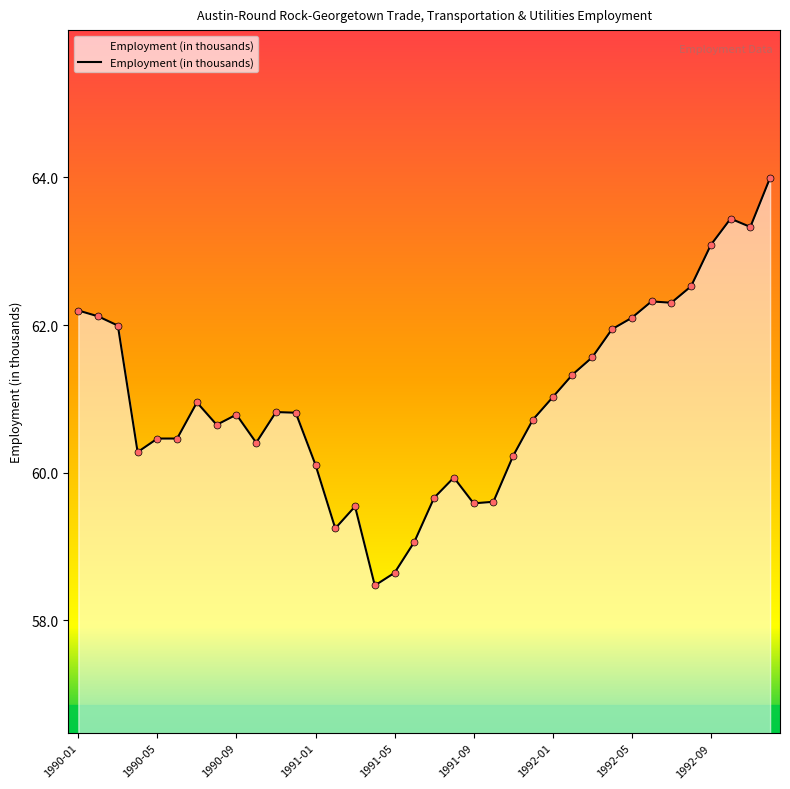

What is the greatest value displayed?

64.0